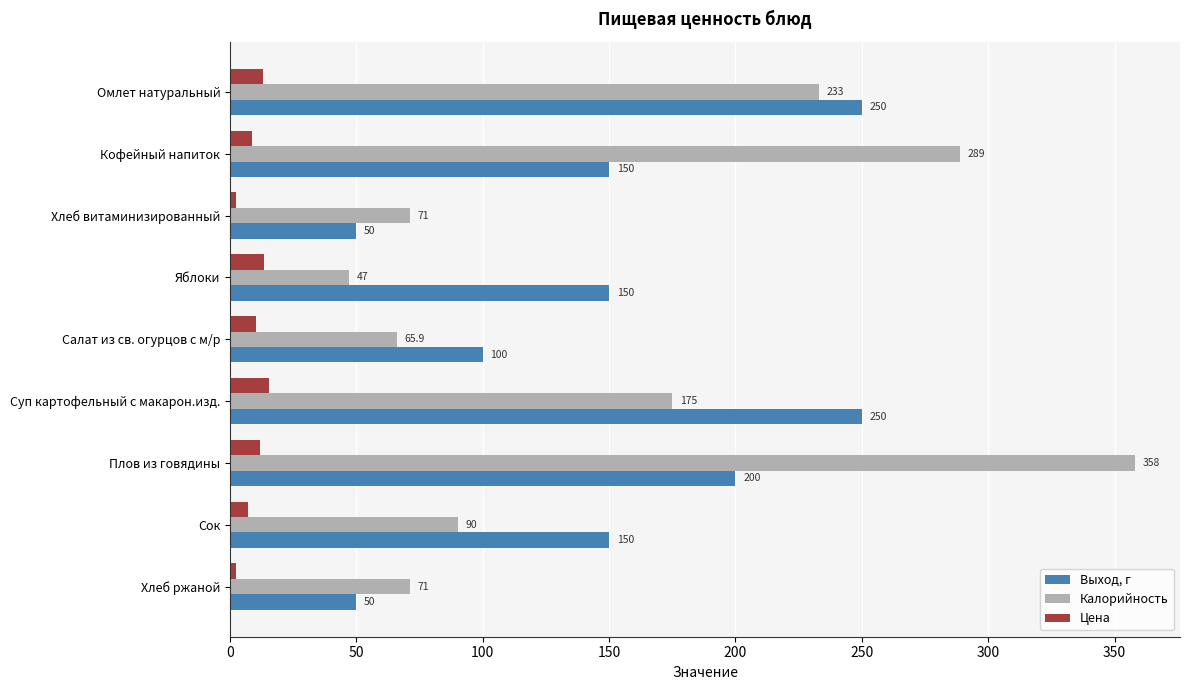

What is the sum of the Выход, г values at Плов из говядины and Хлеб витаминизированный?

250.0